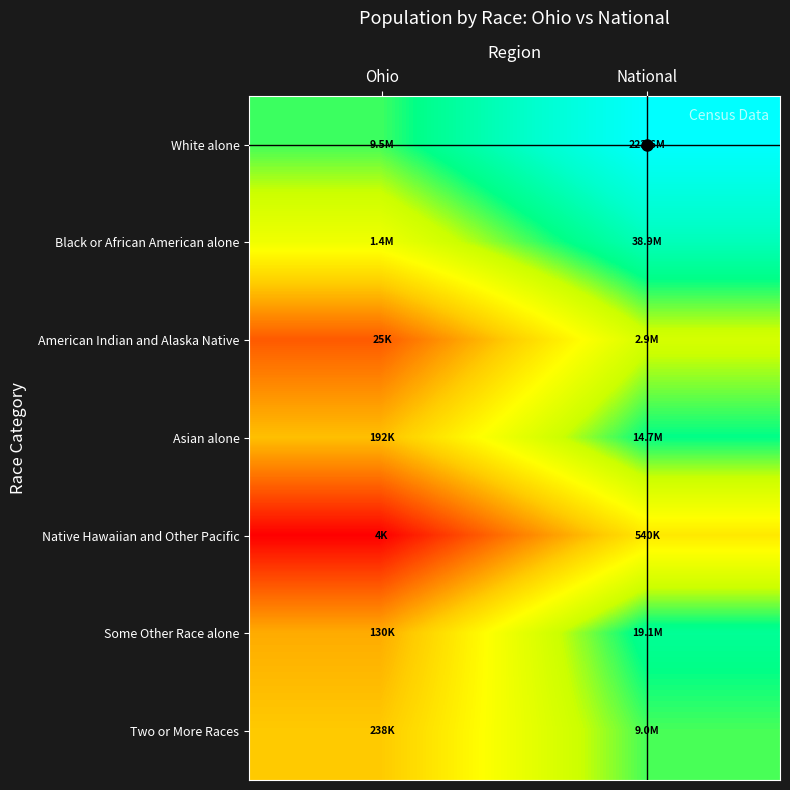

Reading left to right, what are all the values shown in this chart?

White alone: Ohio=16.1	National=19.2
Black or African American alone: Ohio=14.2	National=17.5
American Indian and Alaska Native: Ohio=10.1	National=14.9
Asian alone: Ohio=12.2	National=16.5
Native Hawaiian and Other Pacific: Ohio=8.3	National=13.2
Some Other Race alone: Ohio=11.8	National=16.8
Two or More Races: Ohio=12.4	National=16.0